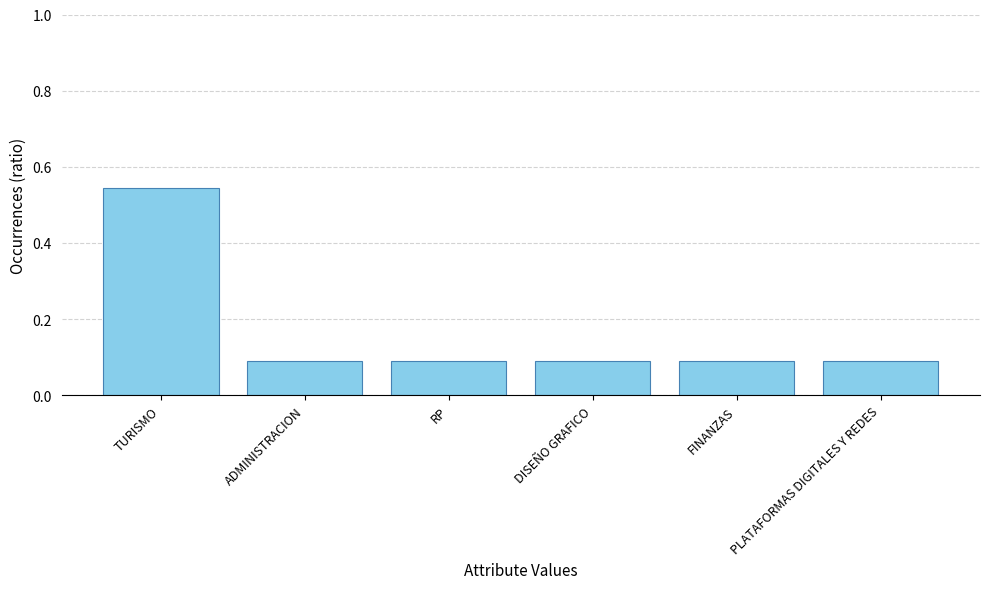

What is the sum of all values?

1.0